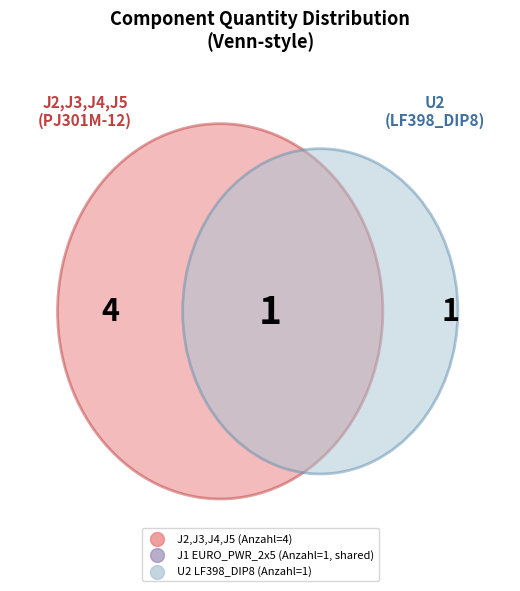

Which has a higher value, J2, J3, J4, J5 (PJ301M-12) or U2 (LF398_DIP8)?

J2, J3, J4, J5 (PJ301M-12)